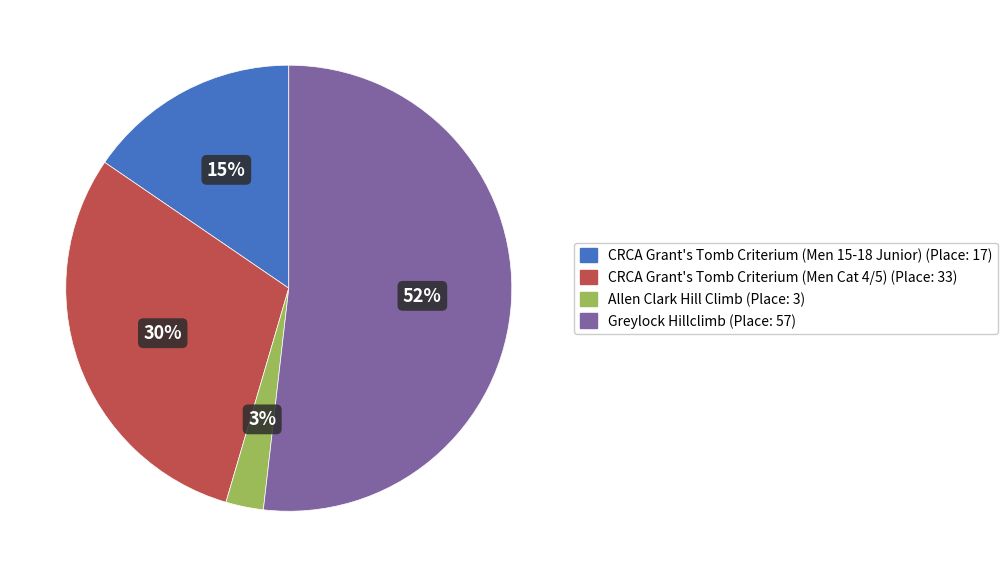

Count the number of slices in the pie.

4